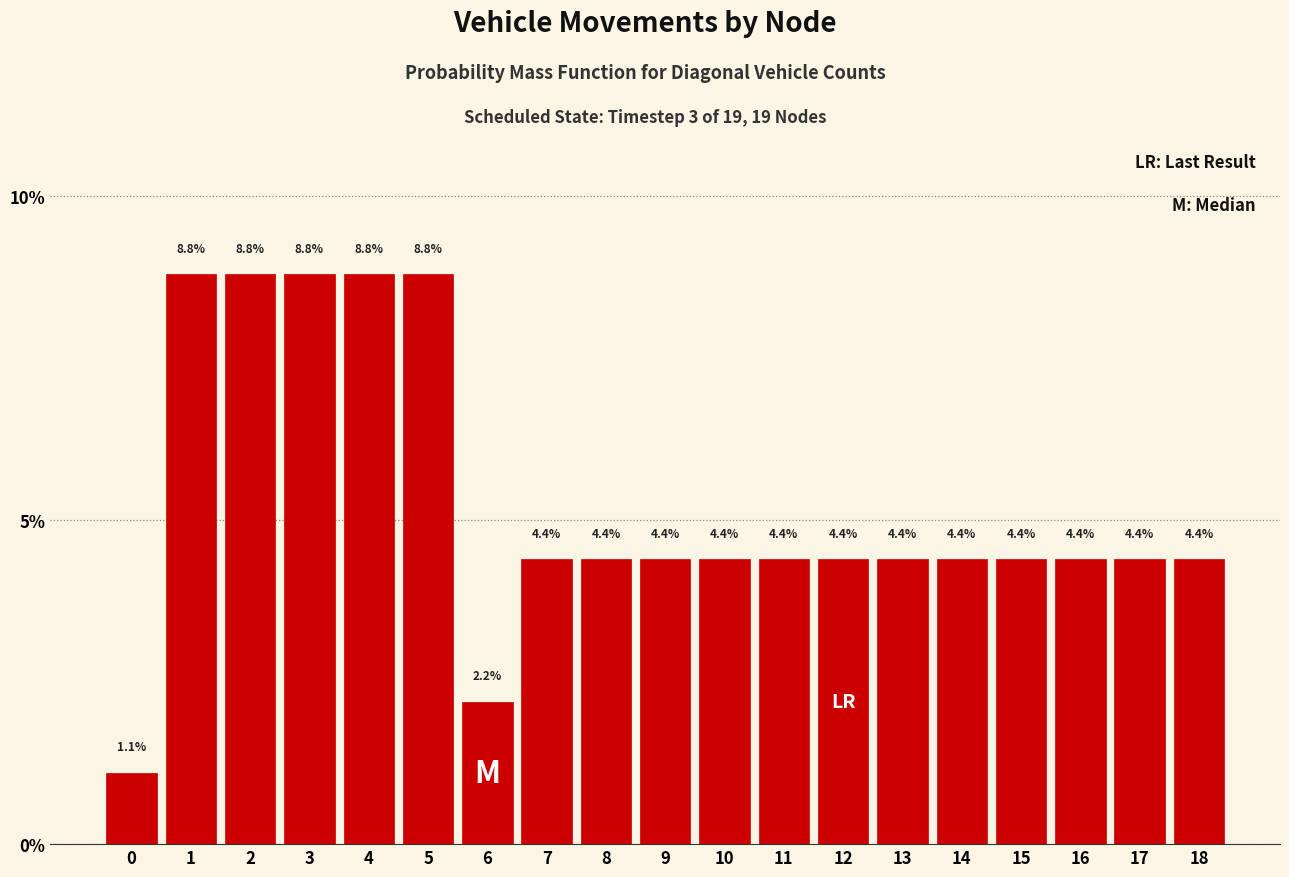

Reading right to left, extract all data points from this chart.

4.4	4.4	4.4	4.4	4.4	4.4	4.4	4.4	4.4	4.4	4.4	4.4	2.2	8.8	8.8	8.8	8.8	8.8	1.1